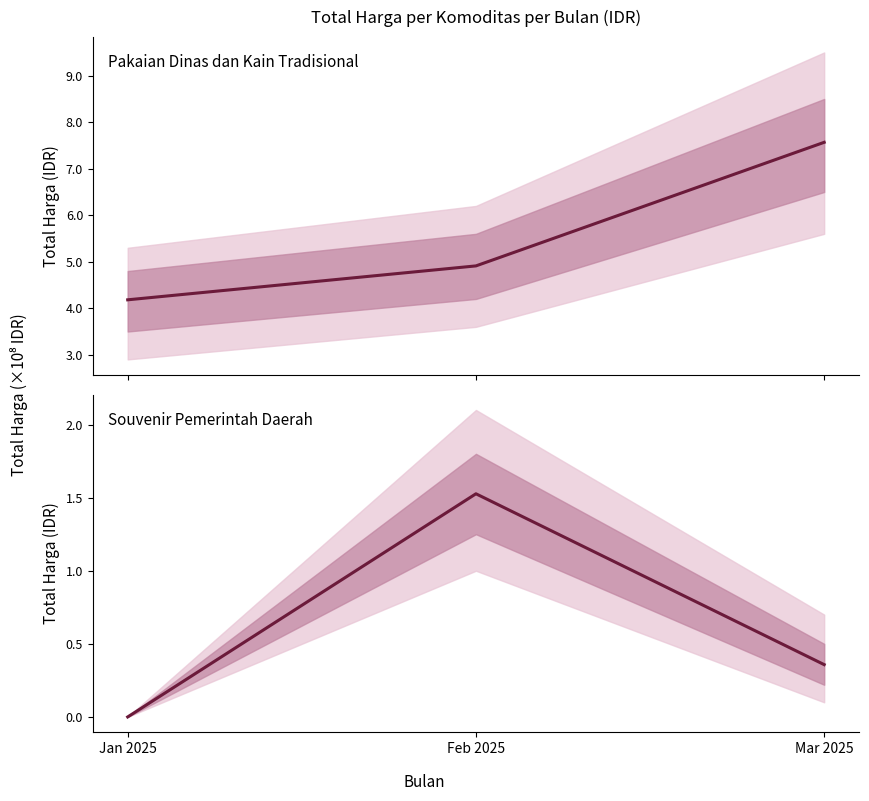

How many values in the Pakaian Dinas dan Kain Tradisional series exceed 491065000?

1